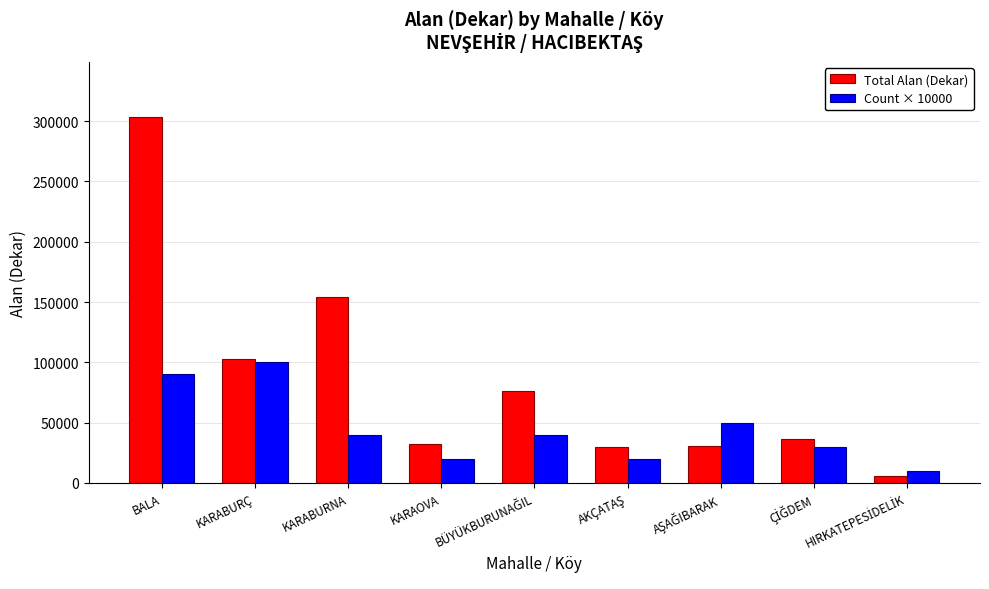

What are all the series names shown in the legend?

Total Alan (Dekar), Count × 10000